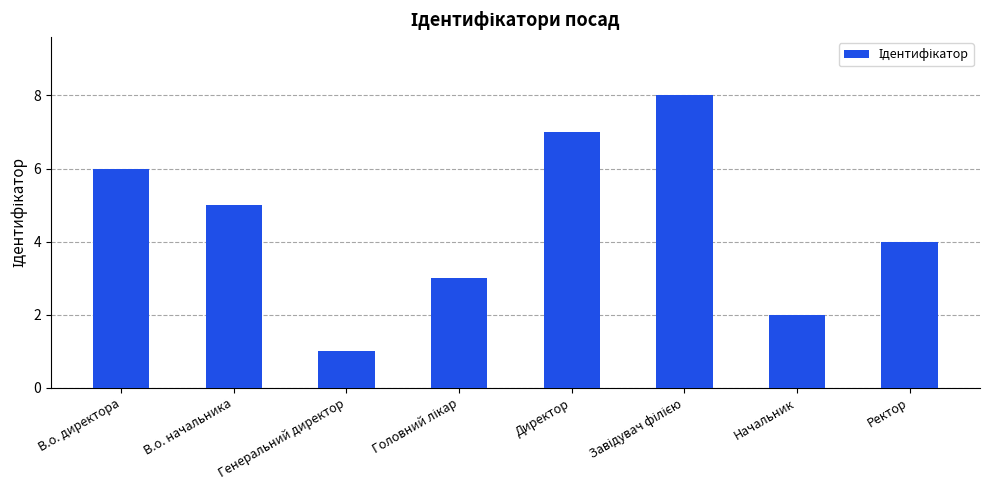

What is the sum of all values?

36